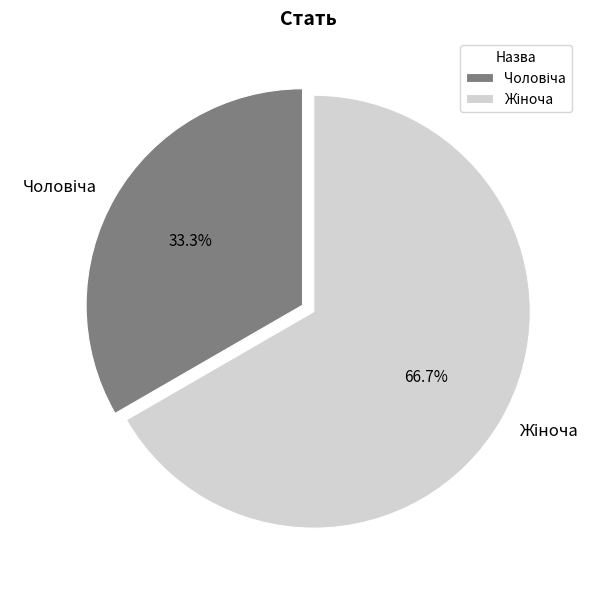

Does any single category account for the majority?

Yes